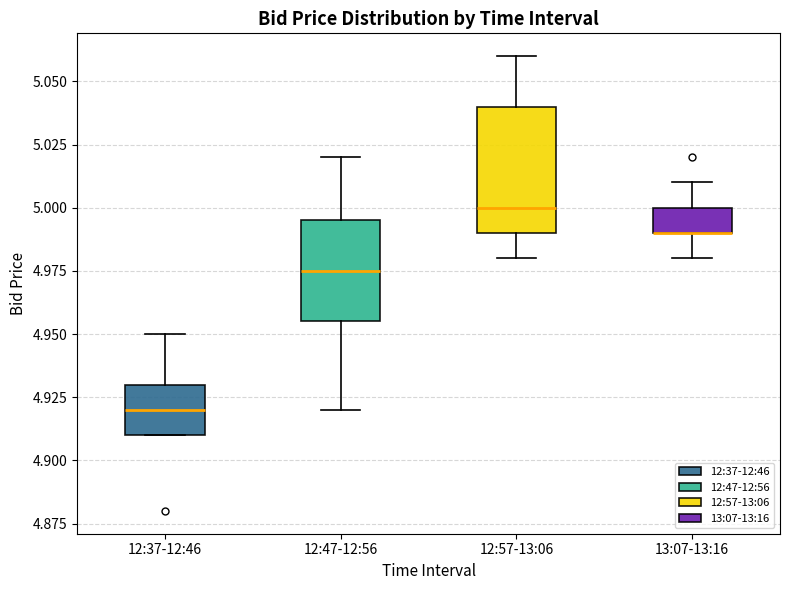

Where is the lower edge of the box for 12:47-12:56 on the y-axis? The values are not printed on the chart, so give them approximately, as read against the axis.

4.955